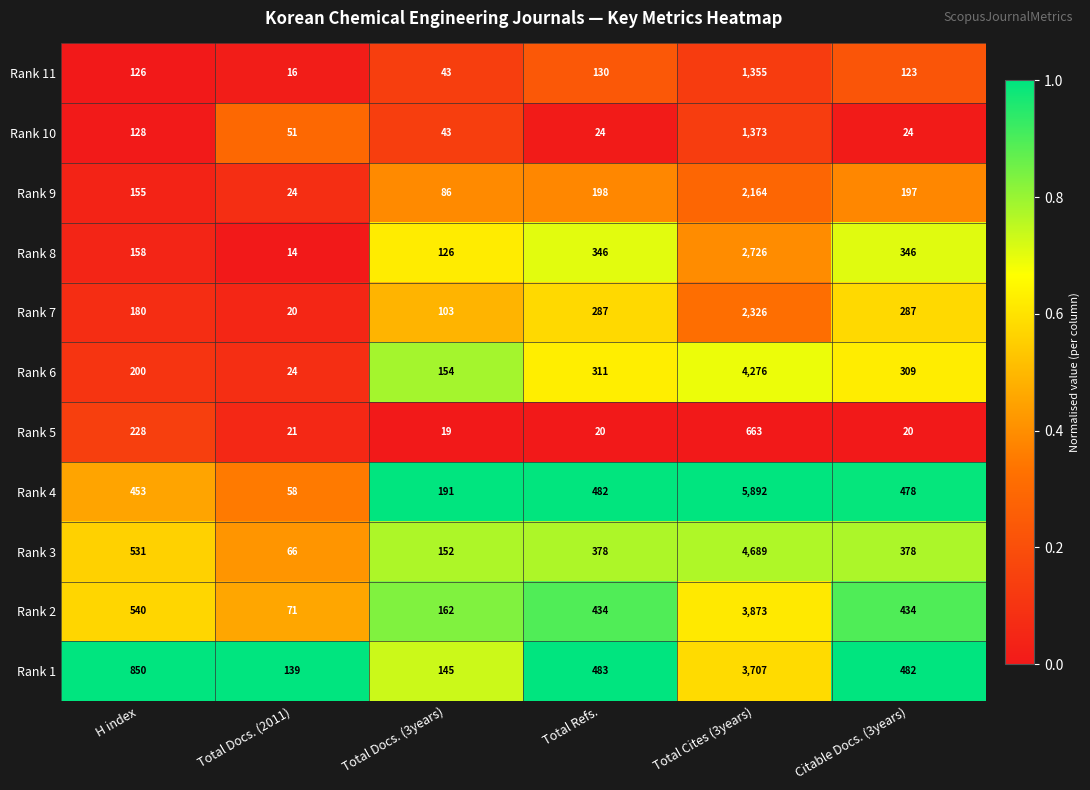

What is the difference between the maximum and minimum values in the Rank 11 series?

1339